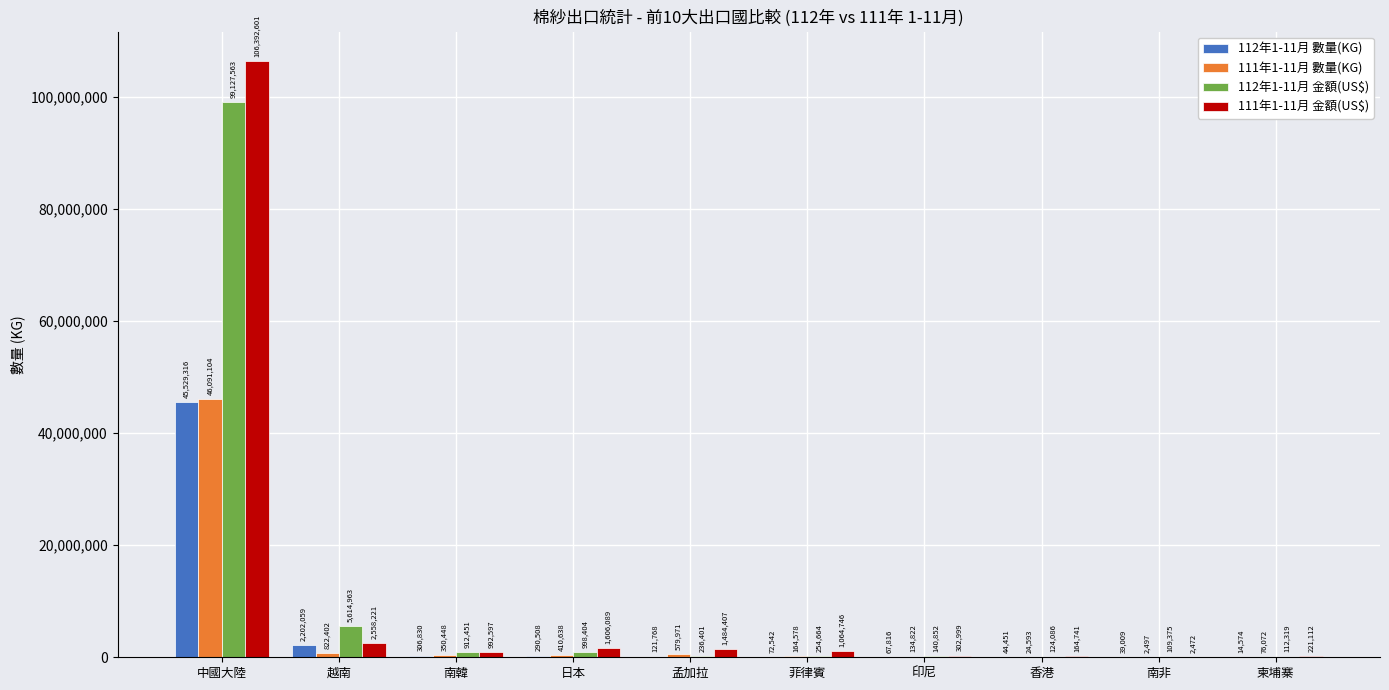

Is it true that 112年1-11月 數量(KG) equals 306830 at 南韓?

True